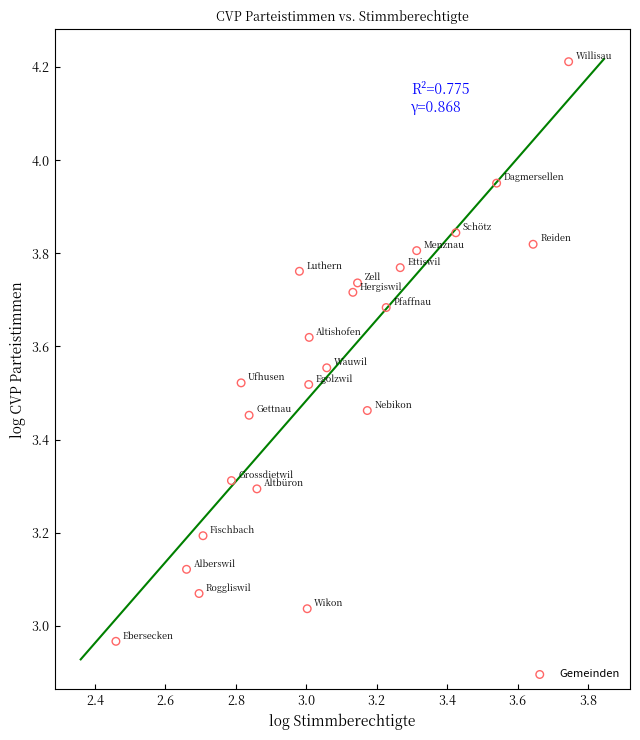

What is the range of Y values (max minus min)?

1.2